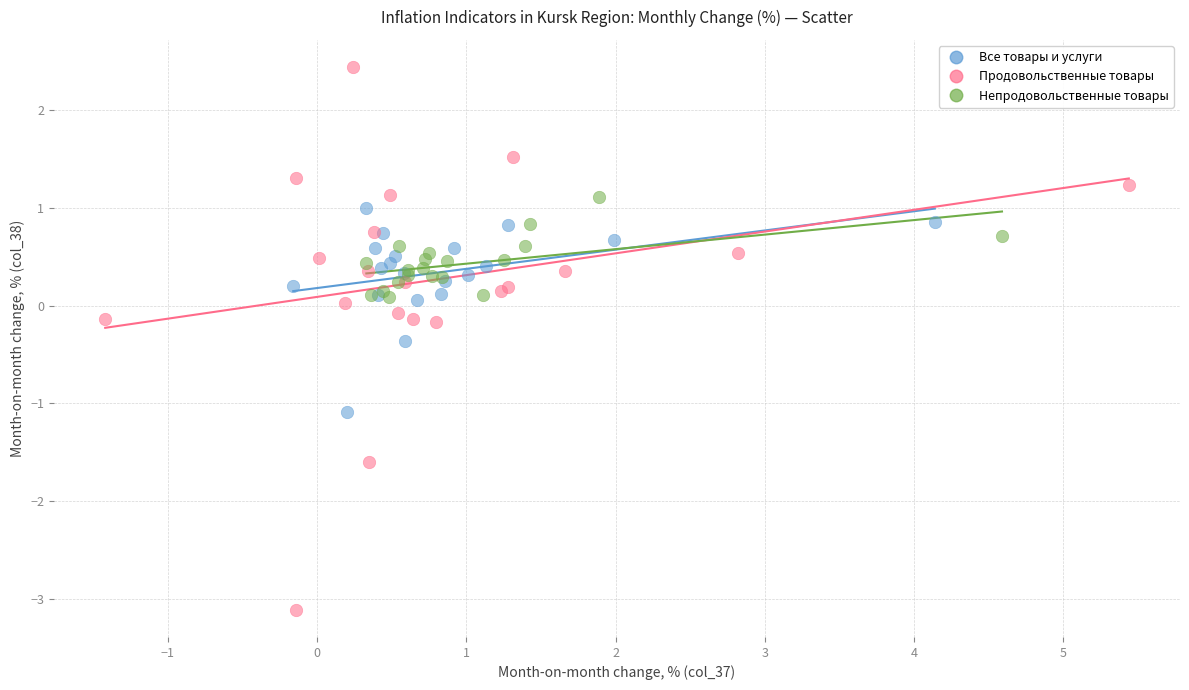

What are all the series names shown in the legend?

Все товары и услуги, Продовольственные товары, Непродовольственные товары